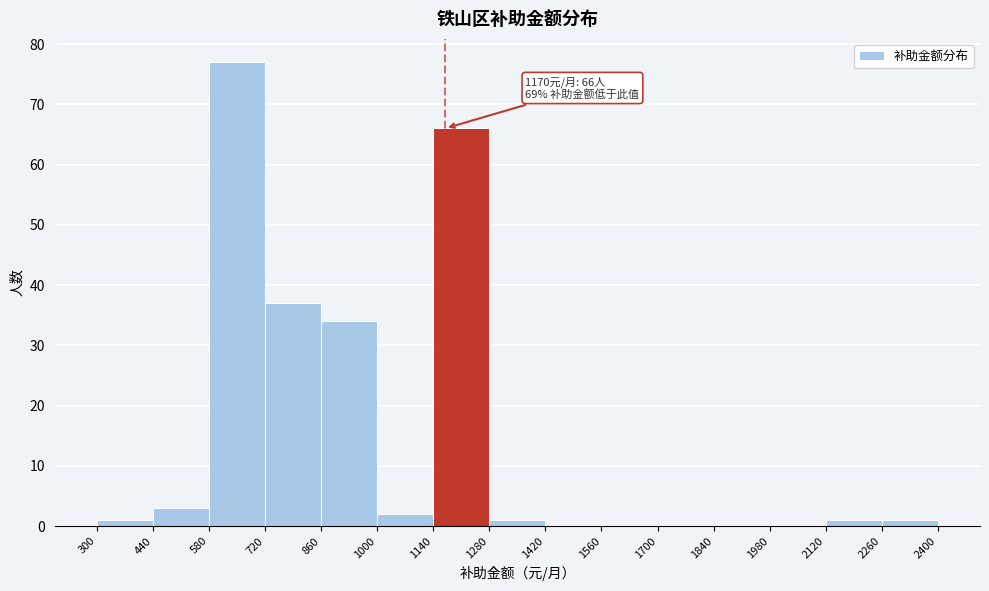

Which range on the x-axis has the tallest bar?

580 to 720